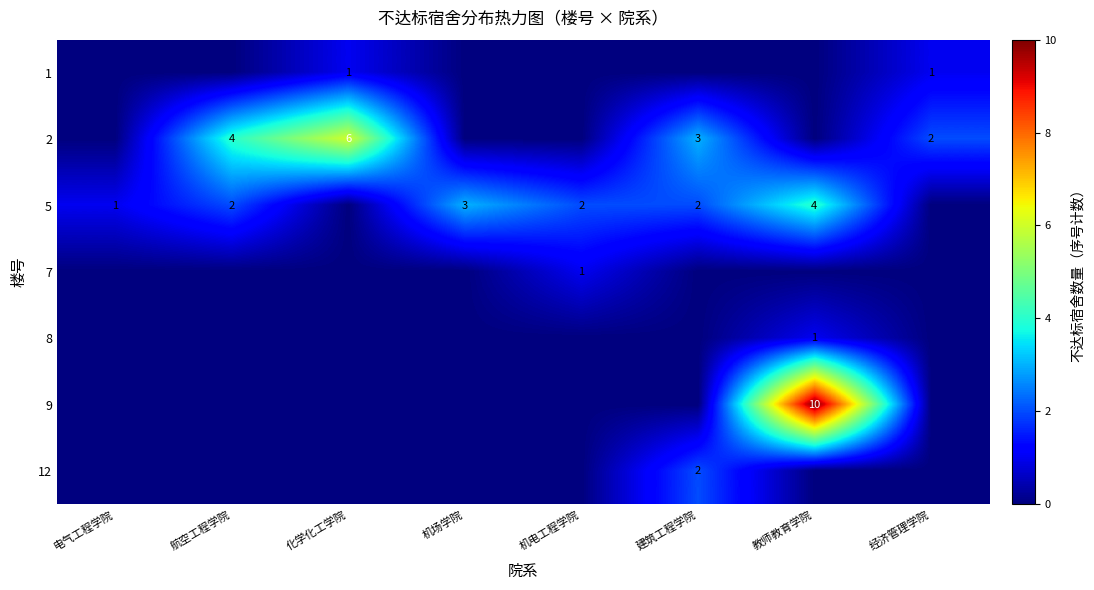

Is the value of 12 at 建筑工程学院 greater than the value of 7 at 机电工程学院?

Yes